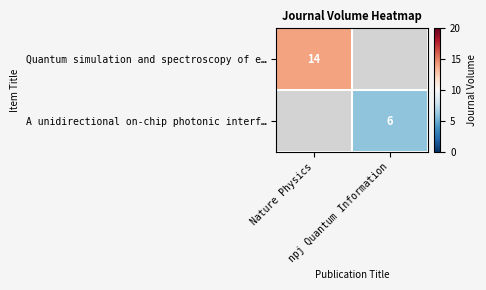

Rank the series by their maximum value, from highest to lowest.

Quantum simulation and spectroscopy of e…, A unidirectional on-chip photonic interf…